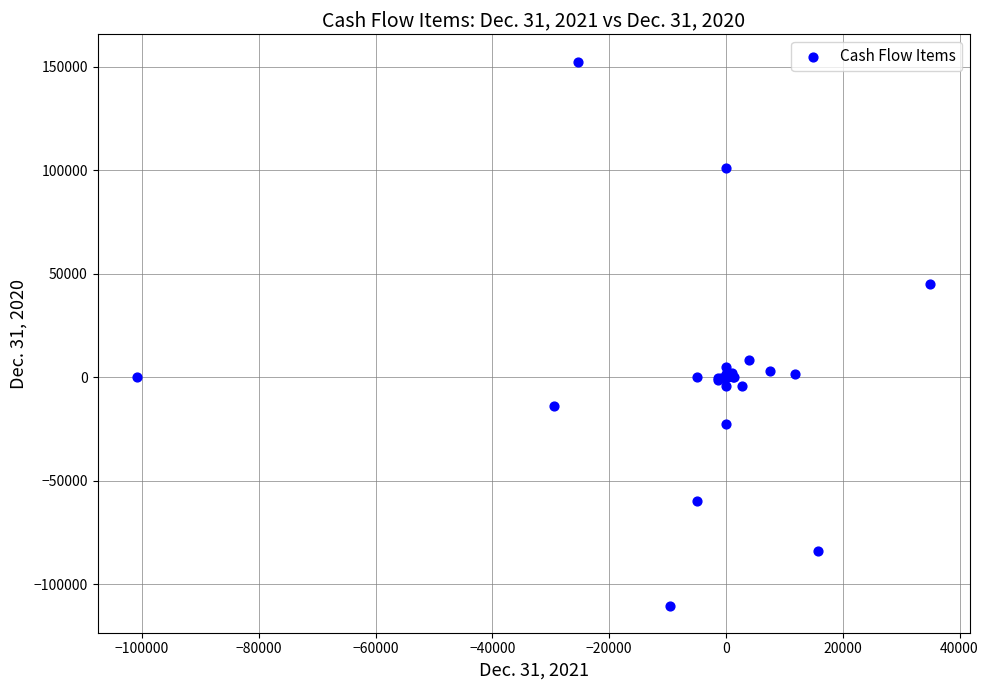

What Y value in the scatter plot is closest to 21029?

8430